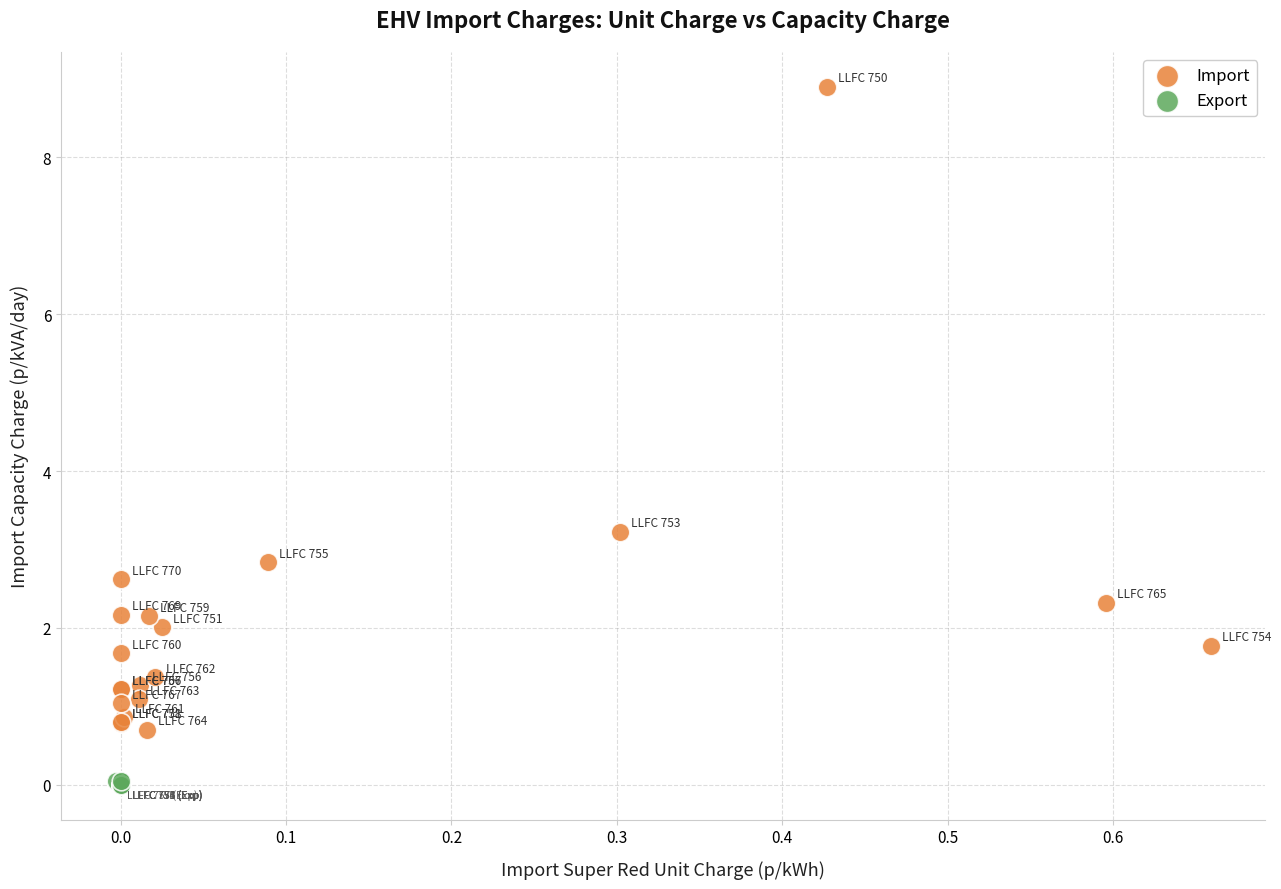

Which series contains the highest Y value?

Import